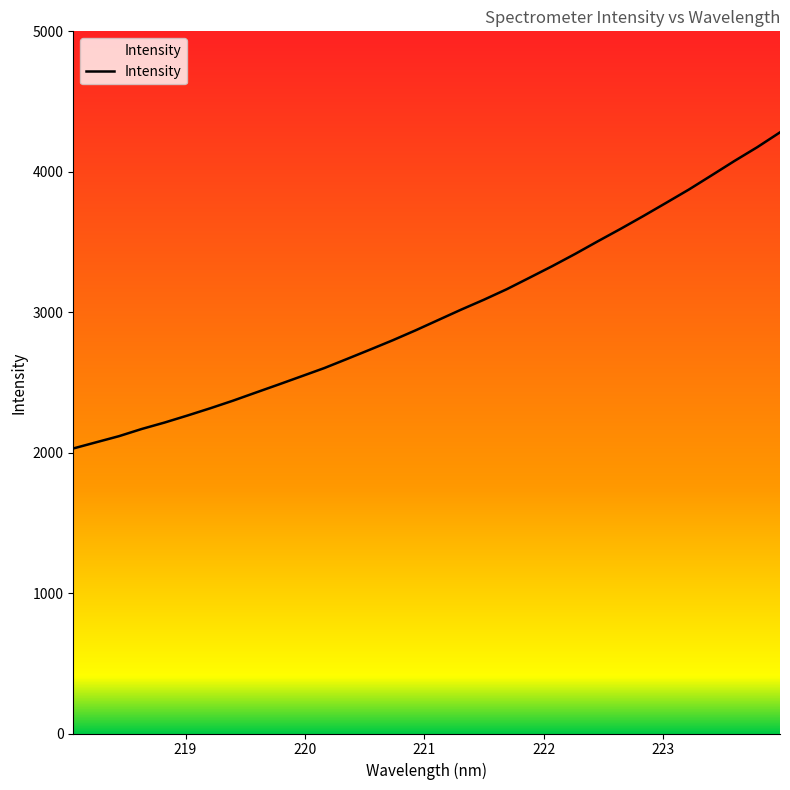

What is the smallest value displayed?

2029.7